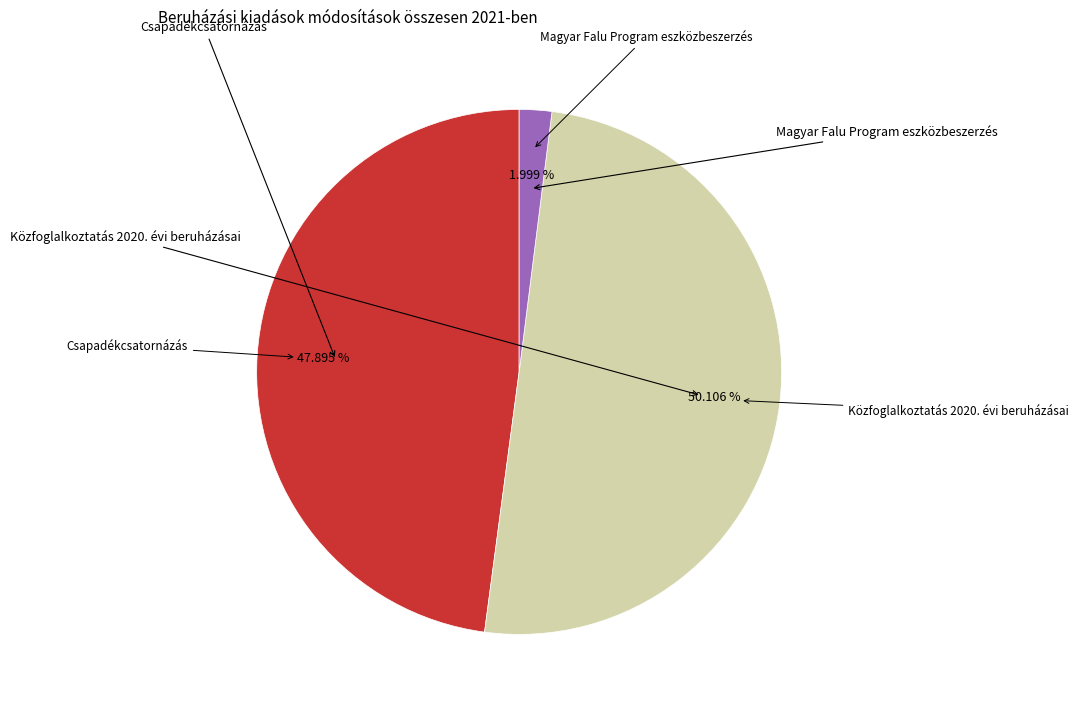

Which category has the biggest portion of the pie?

Közfoglalkoztatás 2020. évi beruházásai